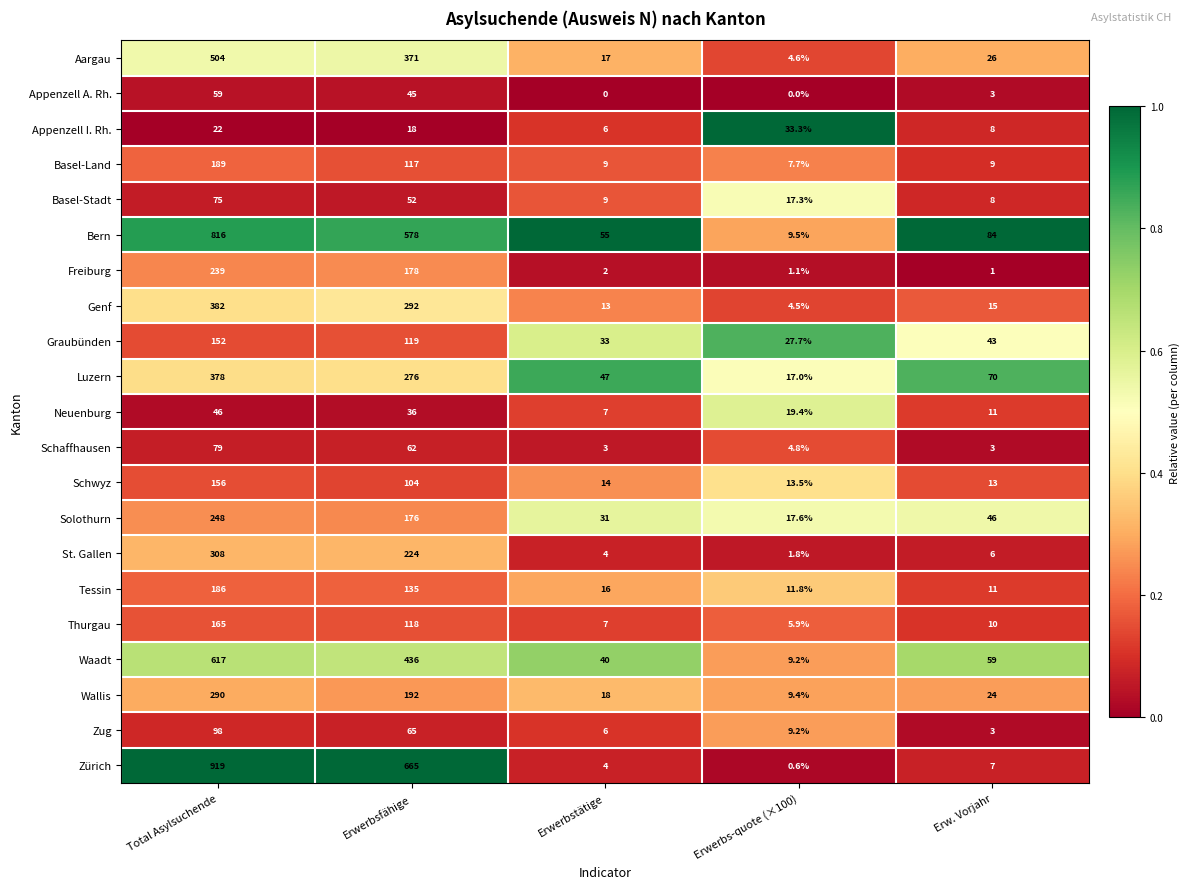

Where does the Neuenburg series first go above 19?

Total Asylsuchende